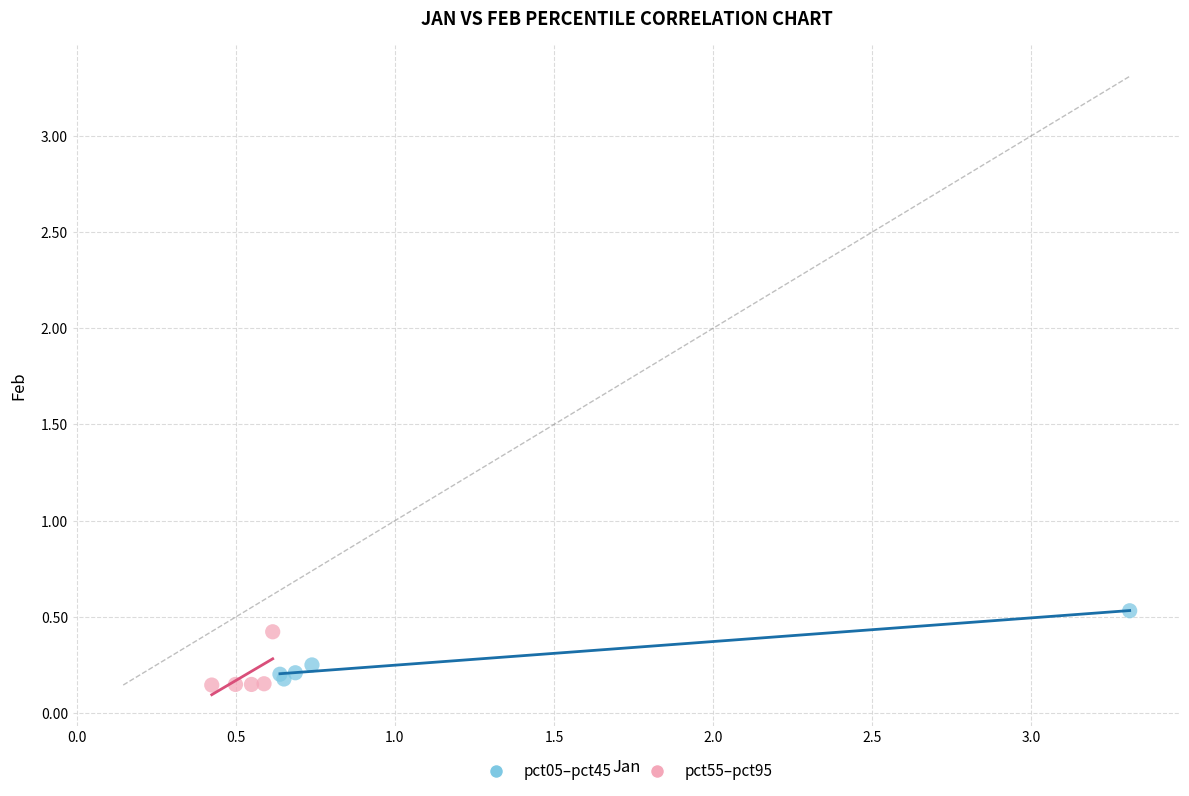

Which series contains the highest Y value?

pct05–pct45